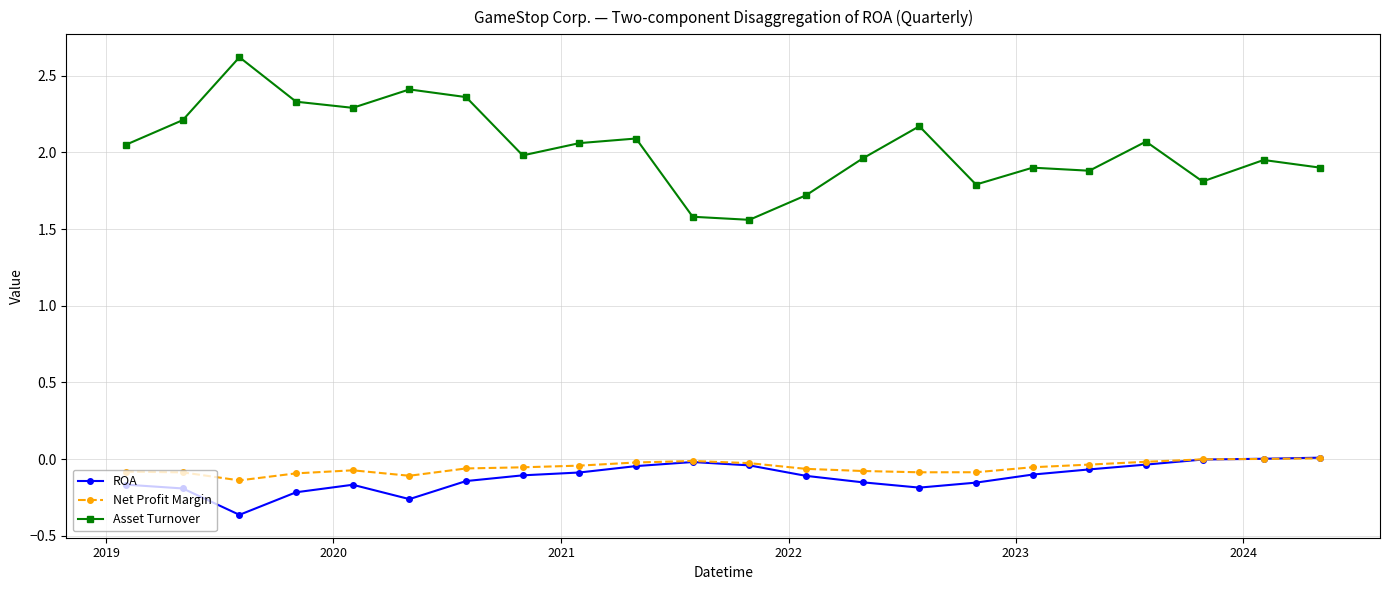

What is the maximum value shown in the chart?

2.6